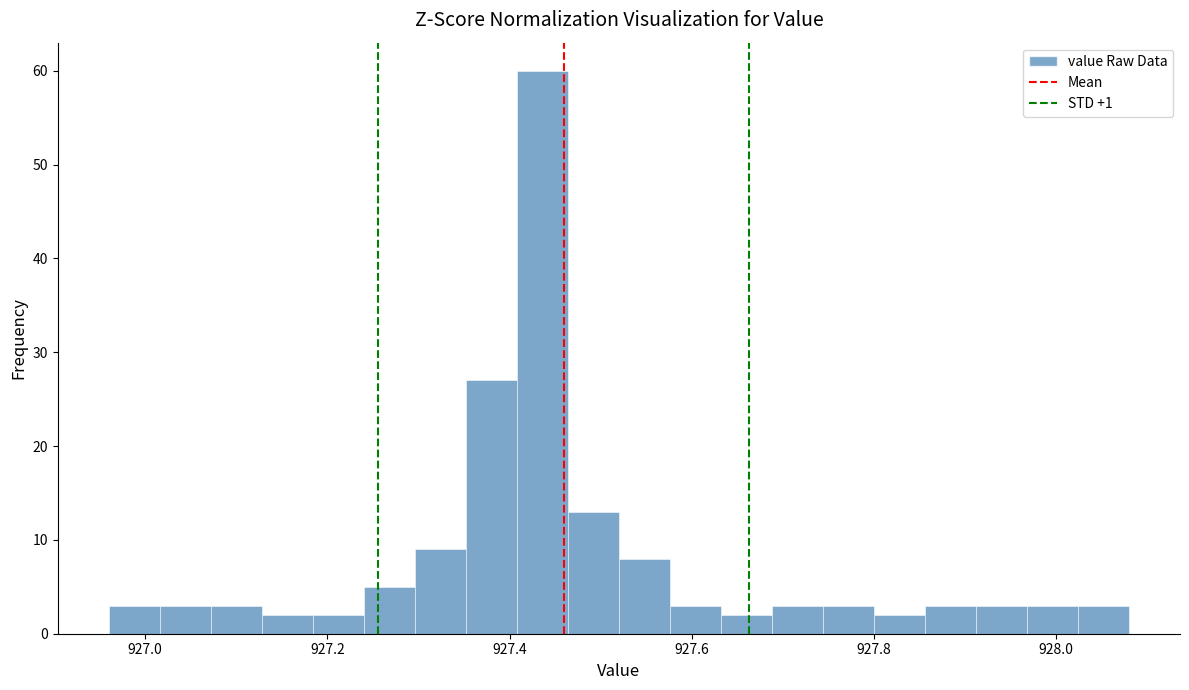

Around what value on the x-axis is the tallest bar? Give the approximate position of its centre, as read against the axis.

927.44